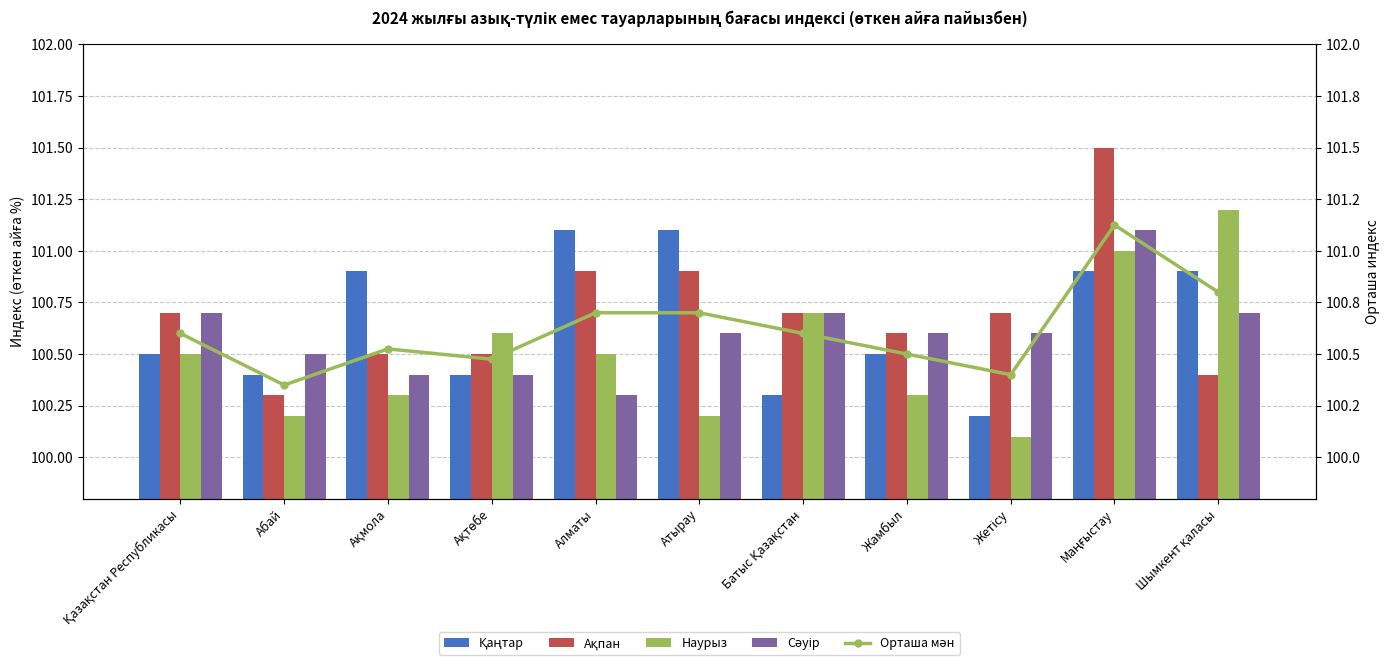

What is the label of the 6th bar from the right?

Атырау